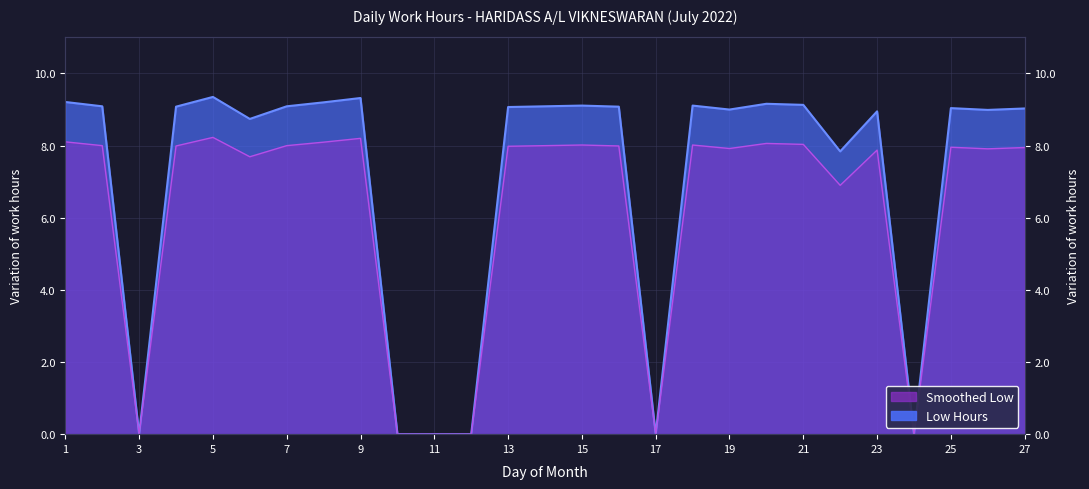

Which category has the lowest value across all series?

3